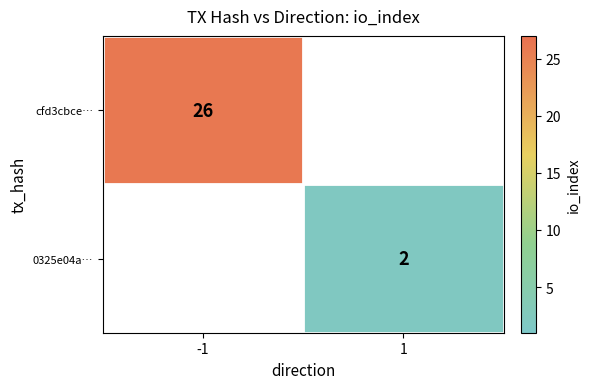

True or false: cfd3cbce… has a value of 26 at -1.

True